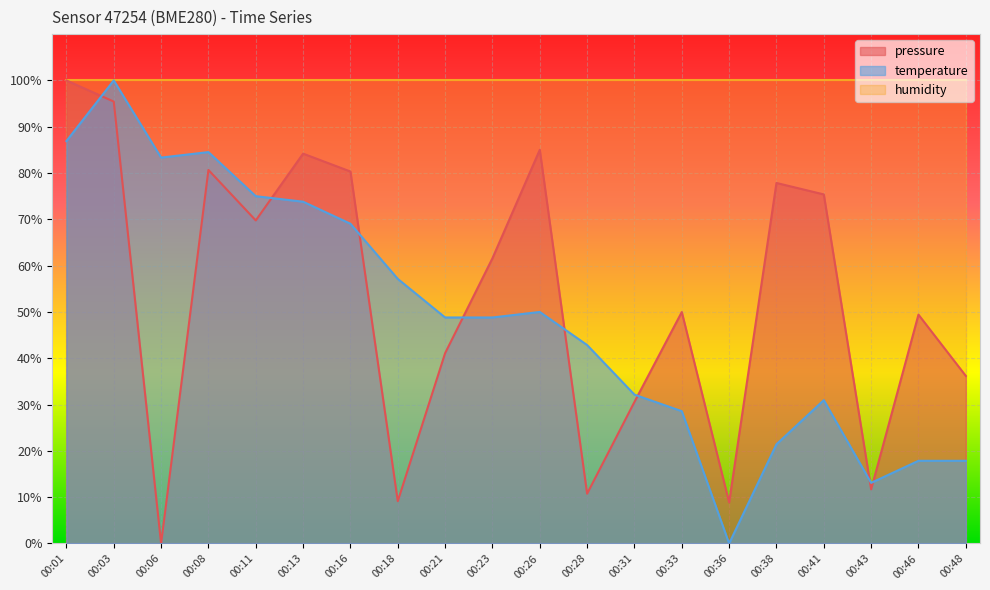

At how many categories does at least one series exceed 67?

20